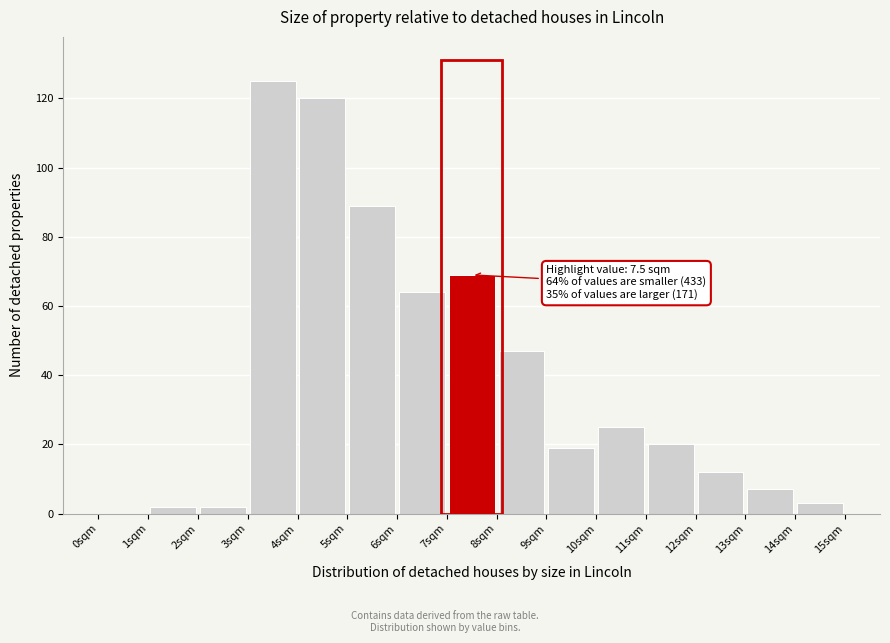

Which range on the x-axis has the tallest bar?

3 to 4